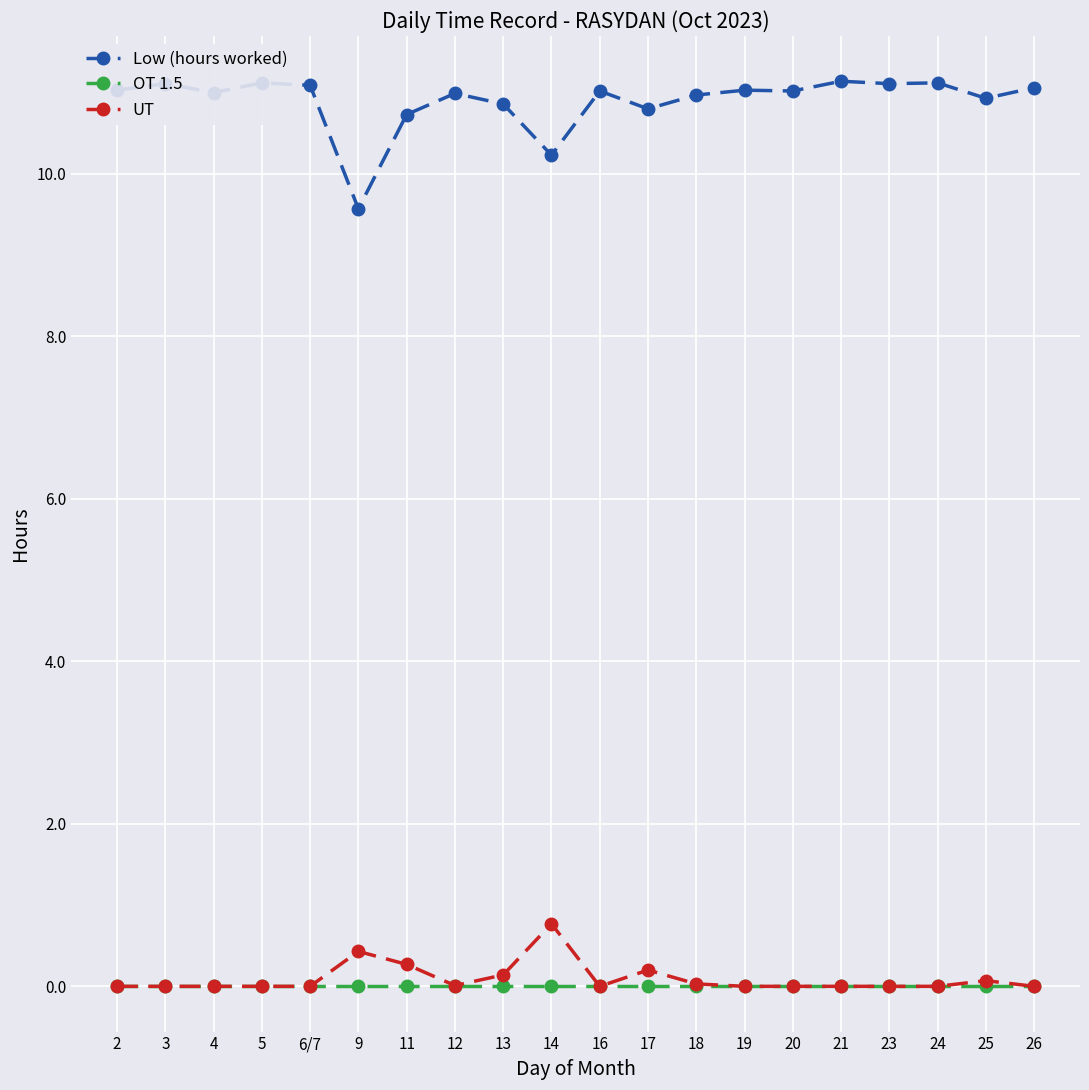

Which category has the highest value in the UT series?

14